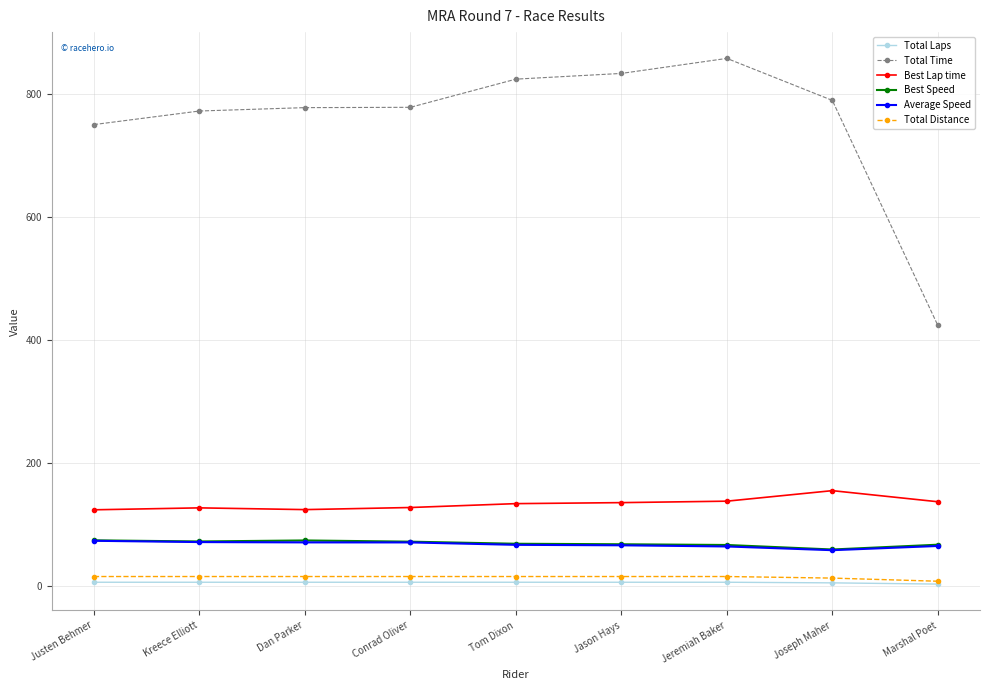

What is the sum of all Best Speed values?

621.7